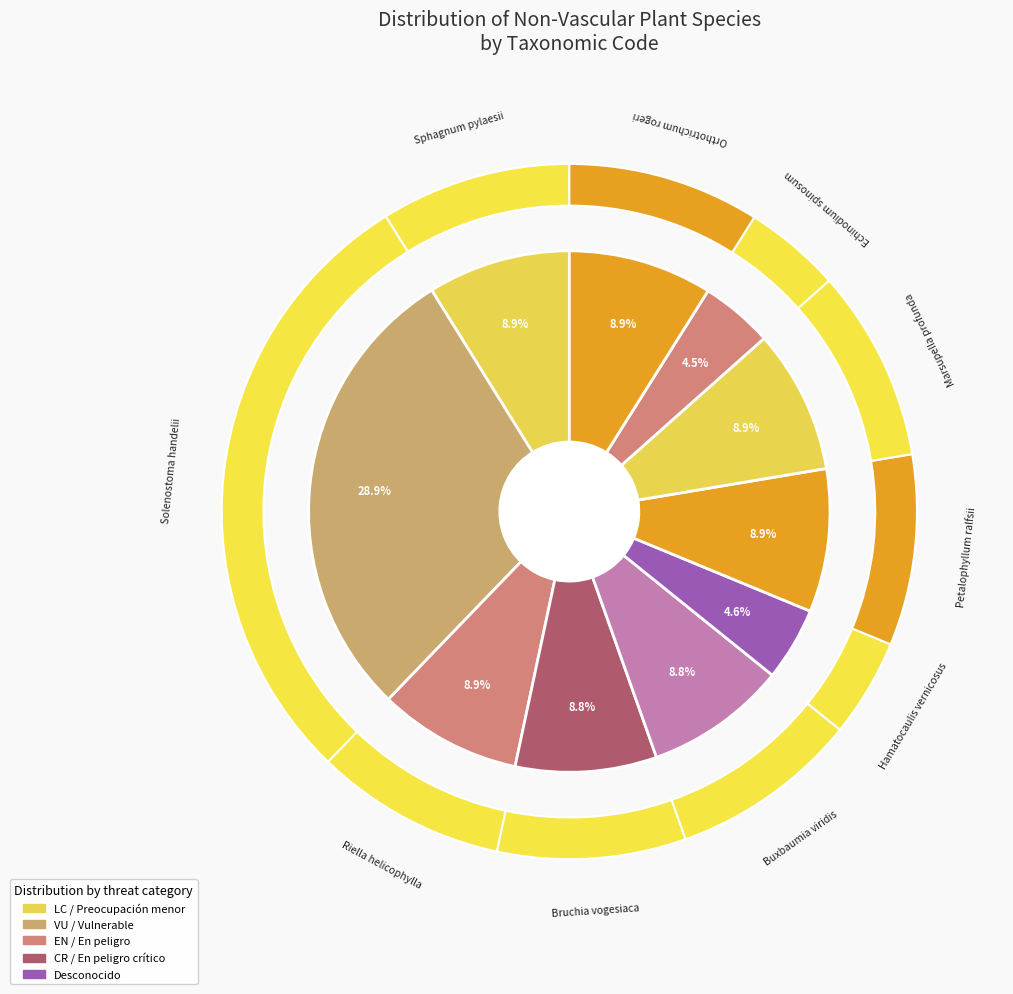

To the nearest percent, what percentage of the pie is Marsupella profunda?

9%